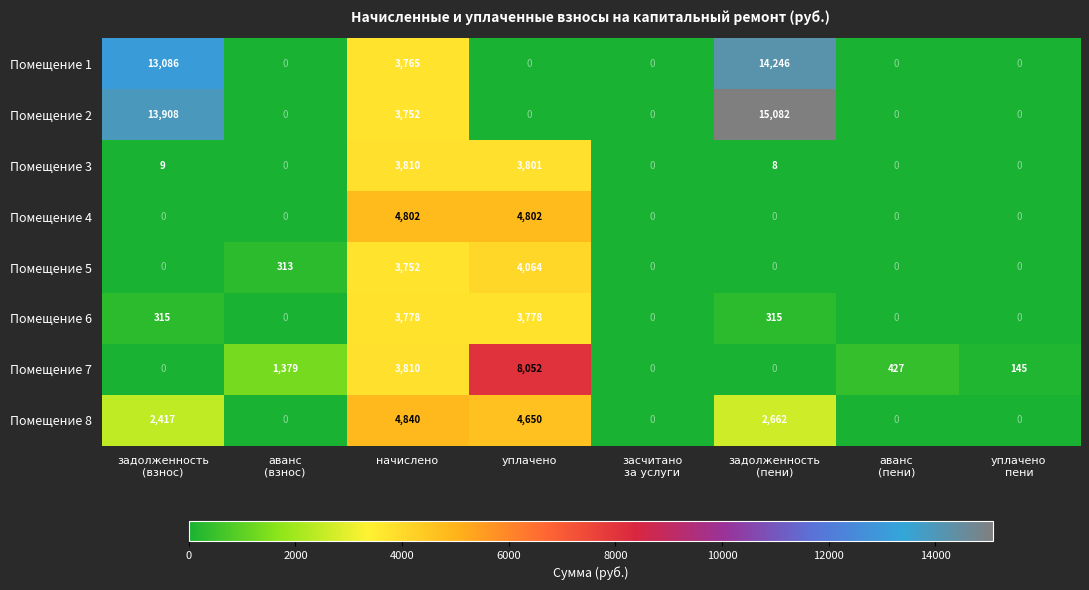

Which series changed the most between начислено and задолженность
(пени)?

Помещение 2